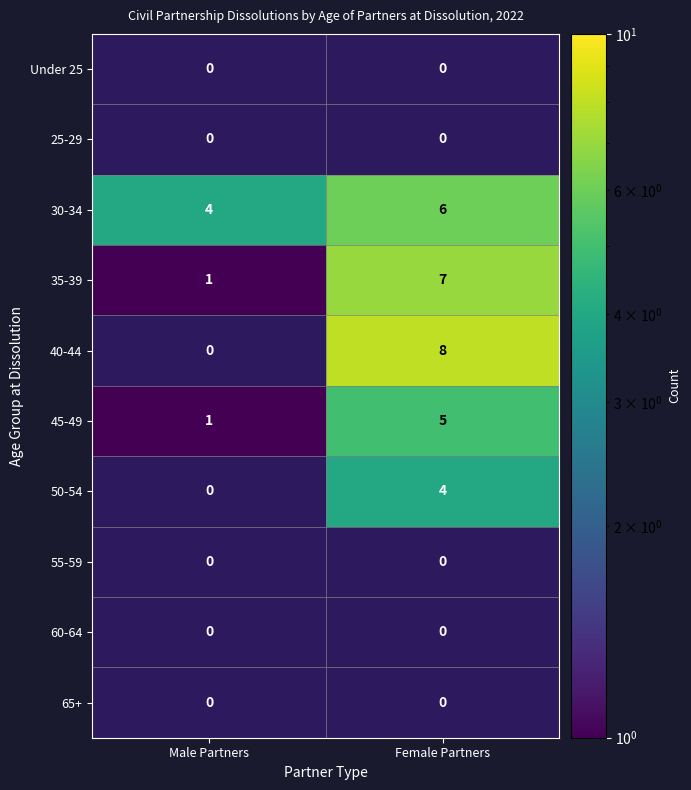

How many values in the 30-34 series are below 6?

1